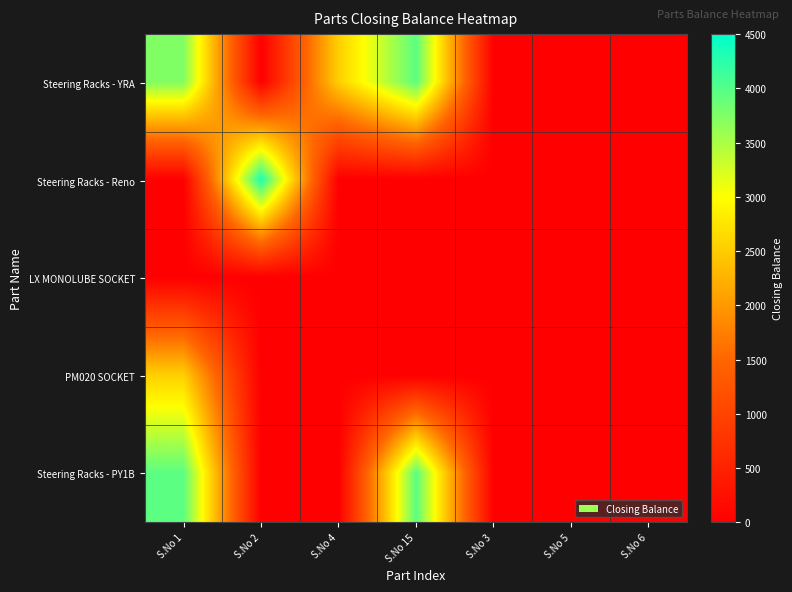

Rank the series at S.No 1 from highest to lowest value.

Steering Racks - PY1B, Steering Racks - YRA, PM020 SOCKET, Steering Racks - Reno, LX MONOLUBE SOCKET